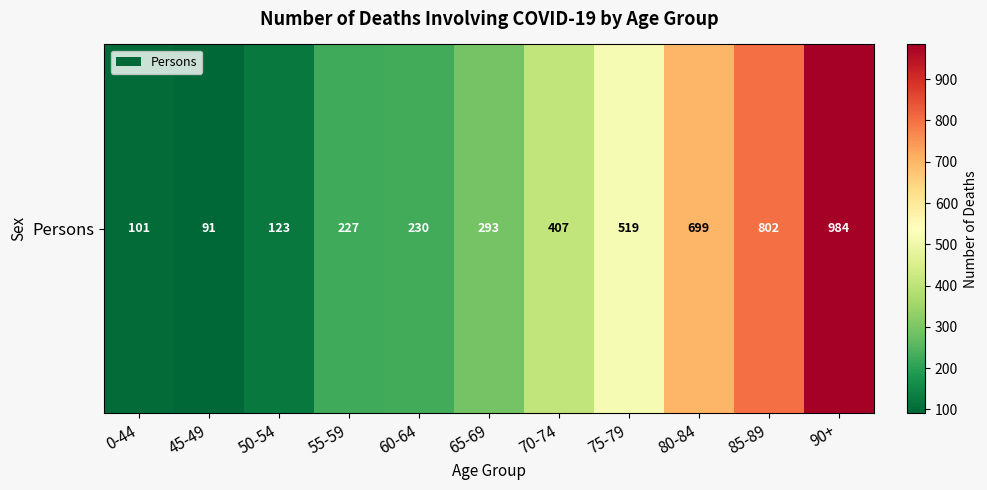

True or false: the data shows 712 at 70-74.

False